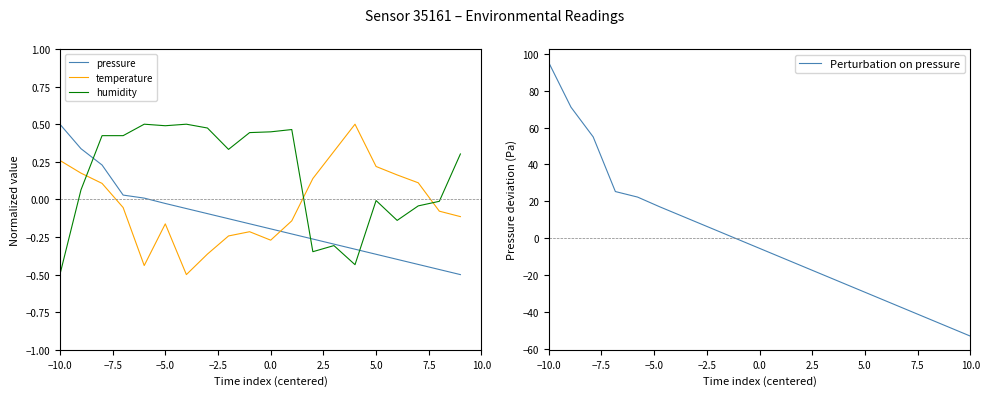

How many times do temperature and pressure cross each other?

1